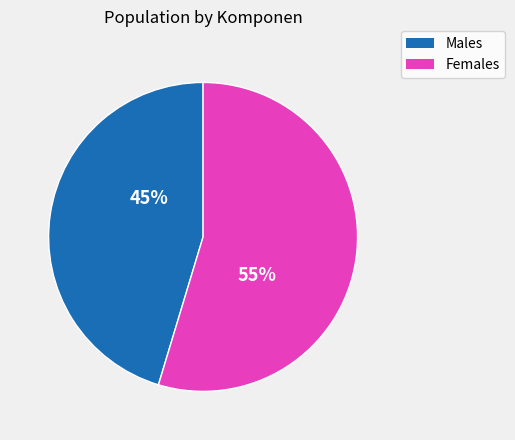

Does any single category account for the majority?

Yes